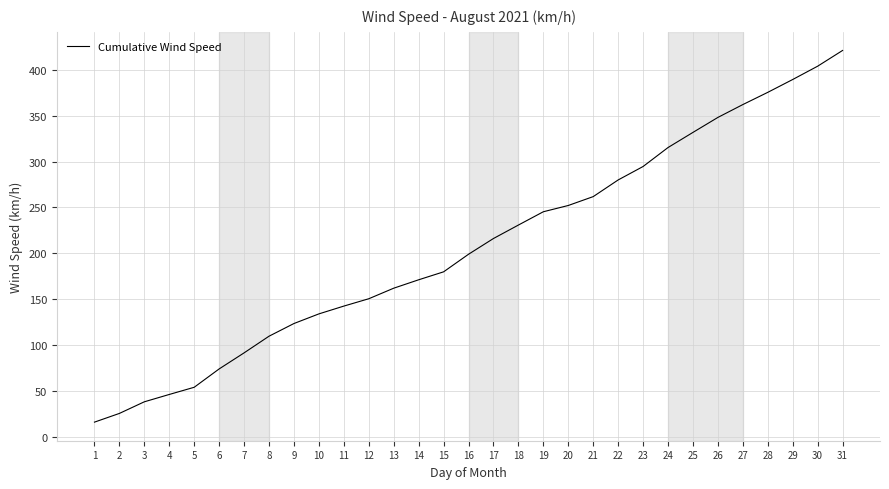

What is the difference between the values at 8 and 29?

279.8